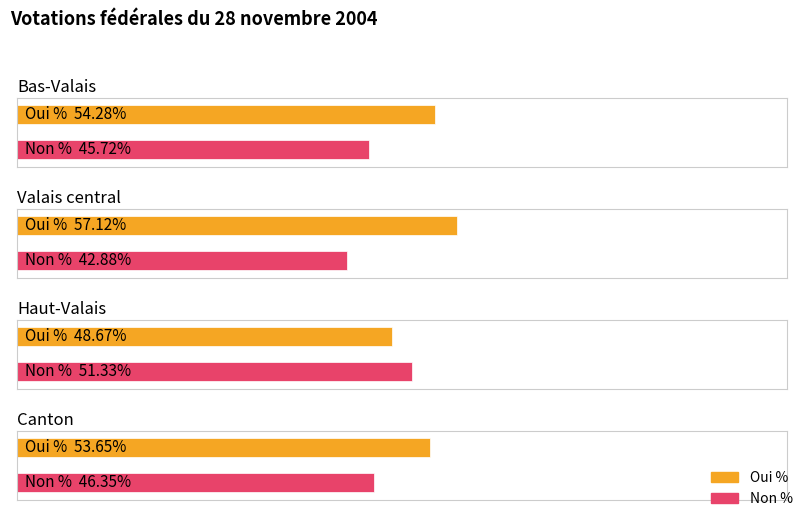

At which category is the sum across all series the highest?

Bas-Valais